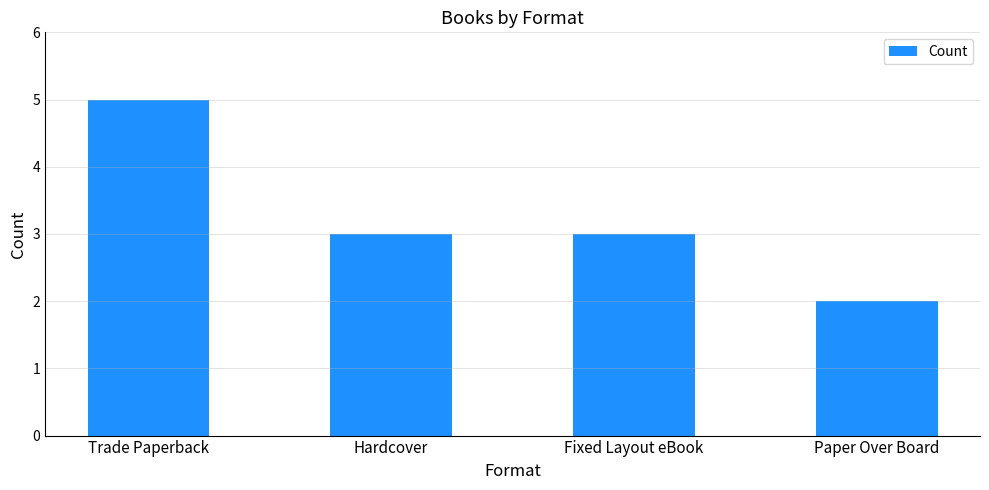

Between Paper Over Board and Trade Paperback, which is larger?

Trade Paperback